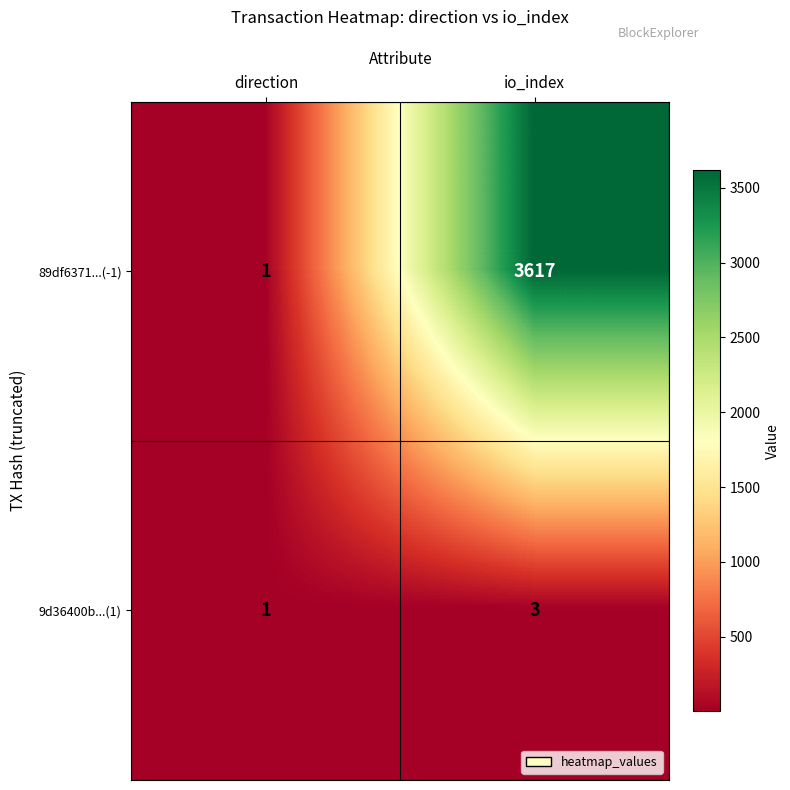

What value does the 89df6371...(-1) series have at io_index, to the nearest 10?

3620